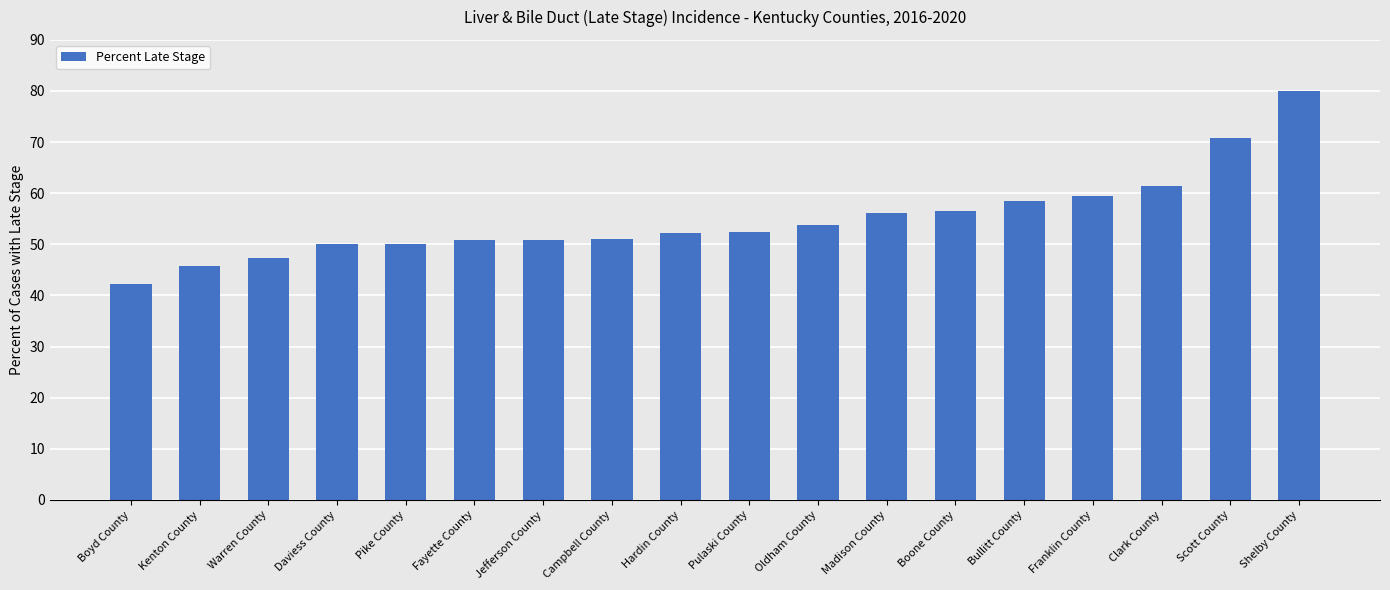

What is the value of the 14th bar from the left?

58.5